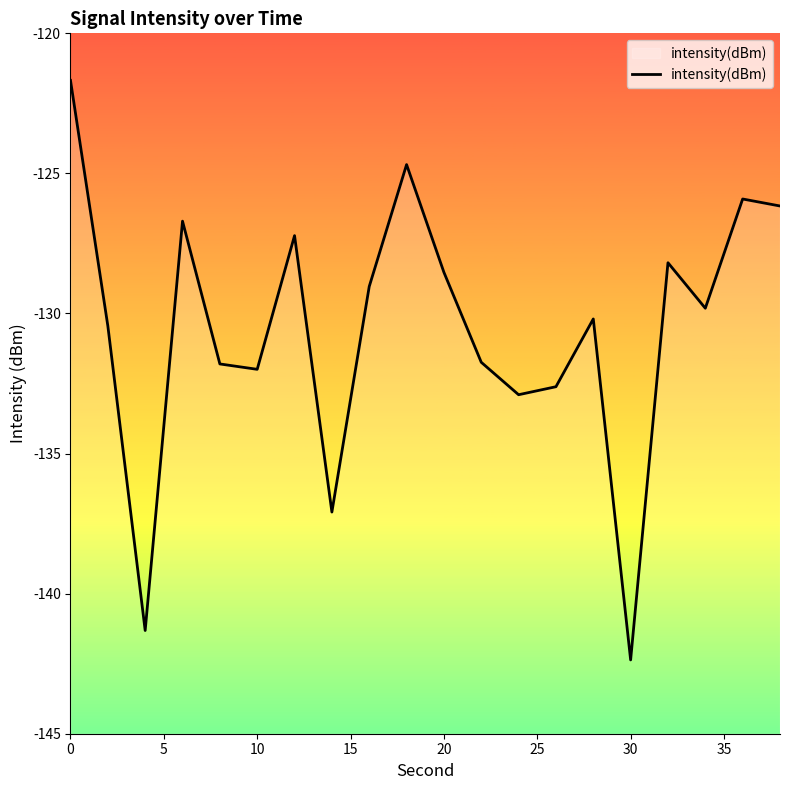

How many categories are shown in the chart?

20